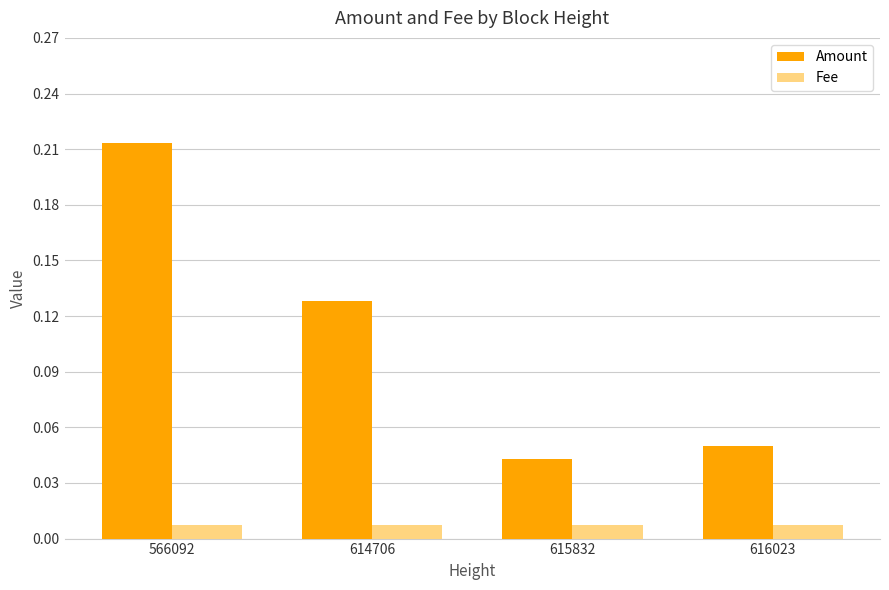

Which series has the widest spread of values?

Amount